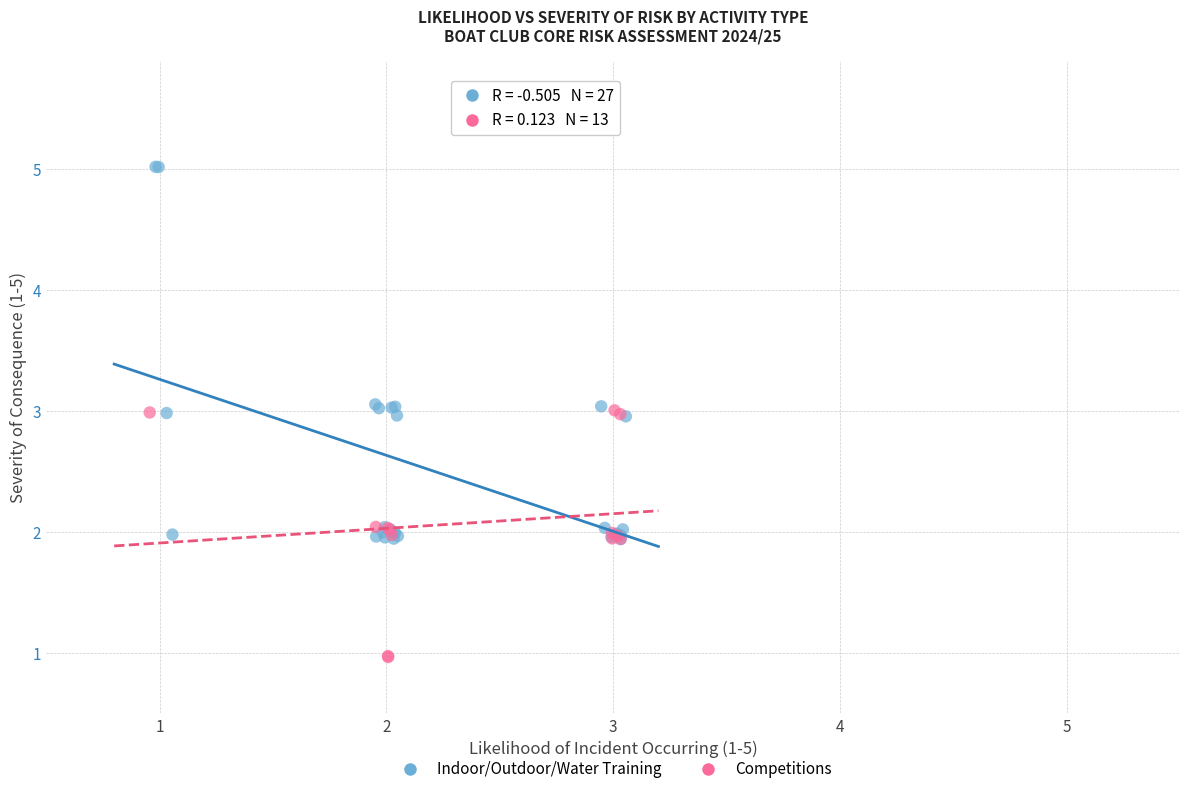

Which series reaches the maximum Y coordinate?

Indoor/Outdoor/Water Training